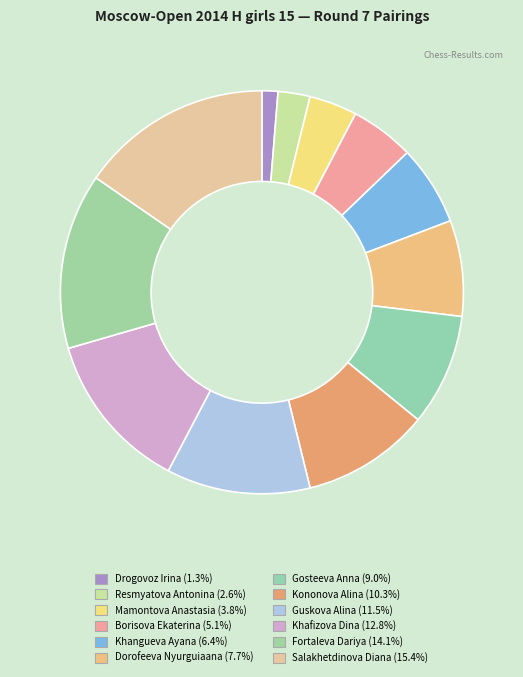

To the nearest percent, what is the difference between the Khafizova Dina and Gosteeva Anna slice percentages?

4%